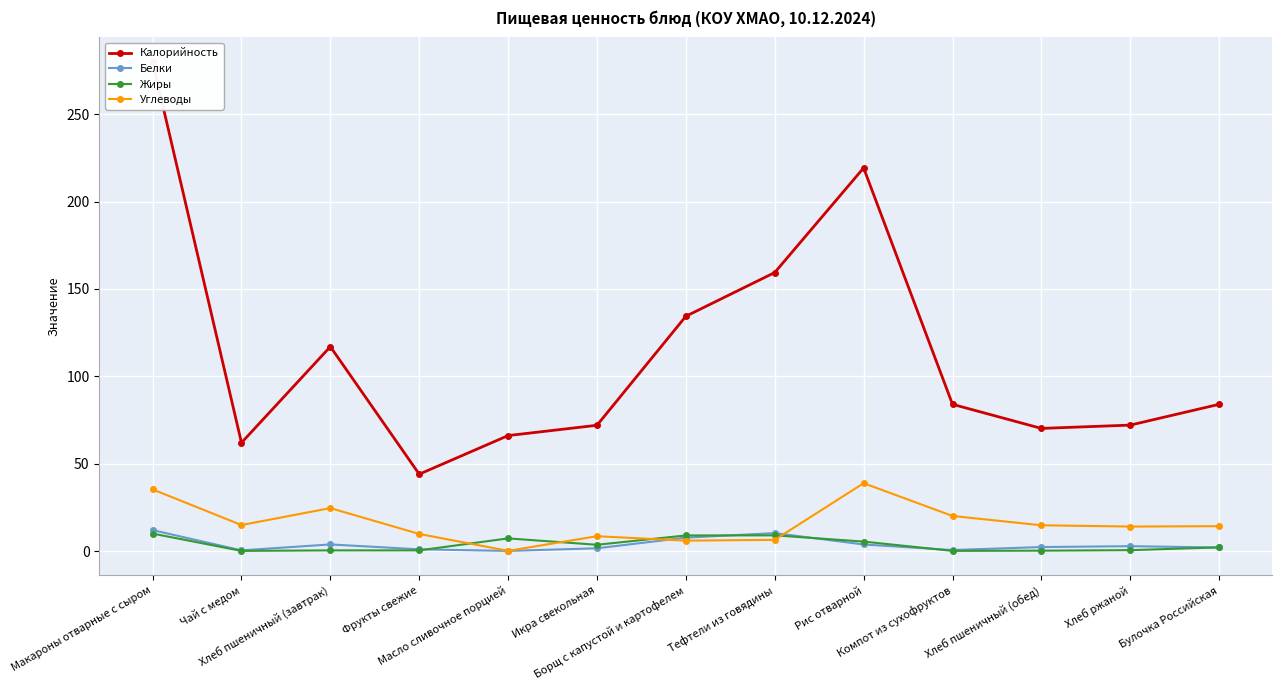

What is the sum of the Калорийность values at Чай с медом and Хлеб ржаной?

134.1